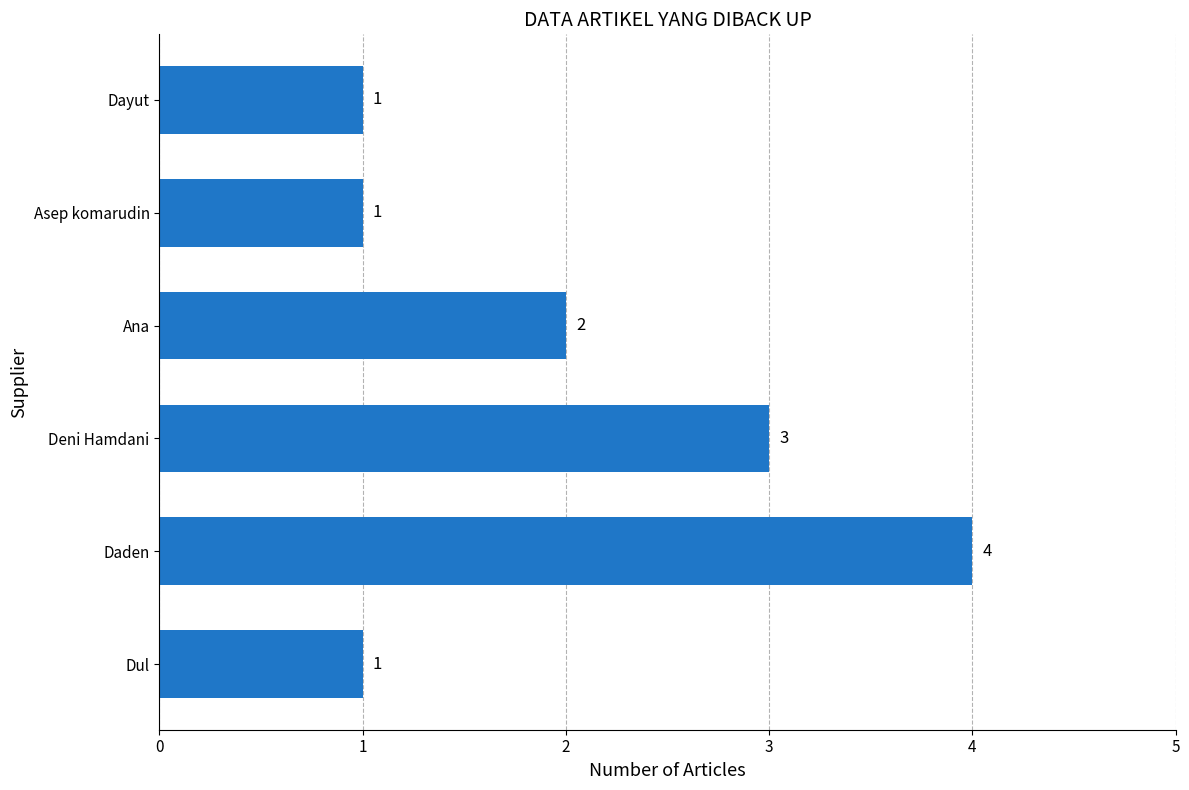

Reading bottom to top, transcribe all the data shown in this chart.

Dul=1	Daden=4	Deni Hamdani=3	Ana=2	Asep komarudin=1	Dayut=1